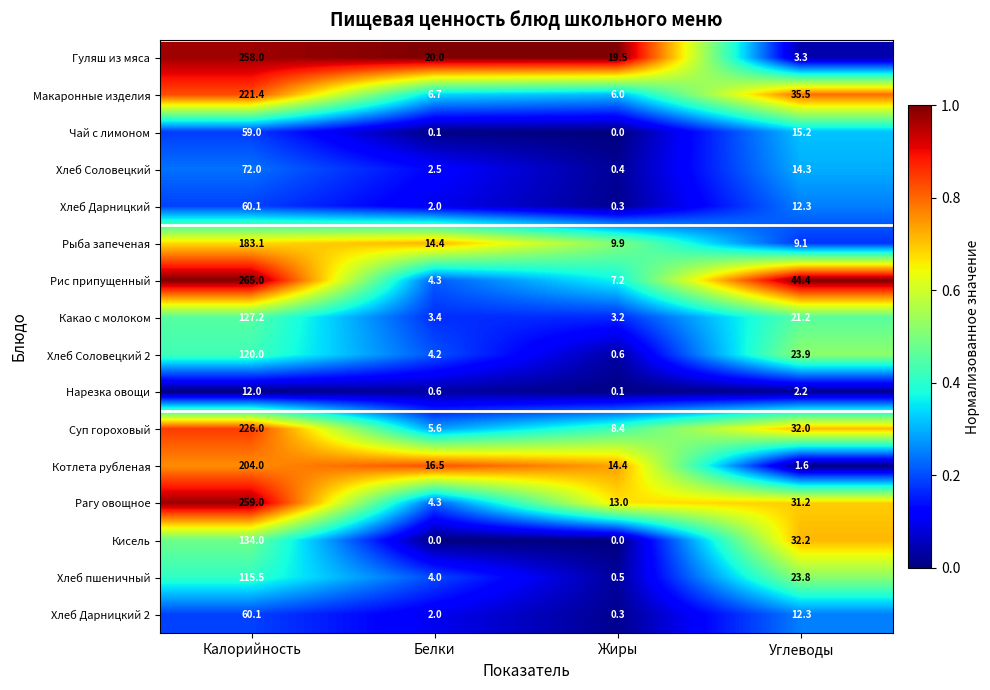

Which series has the largest total across all categories?

Рис припущенный